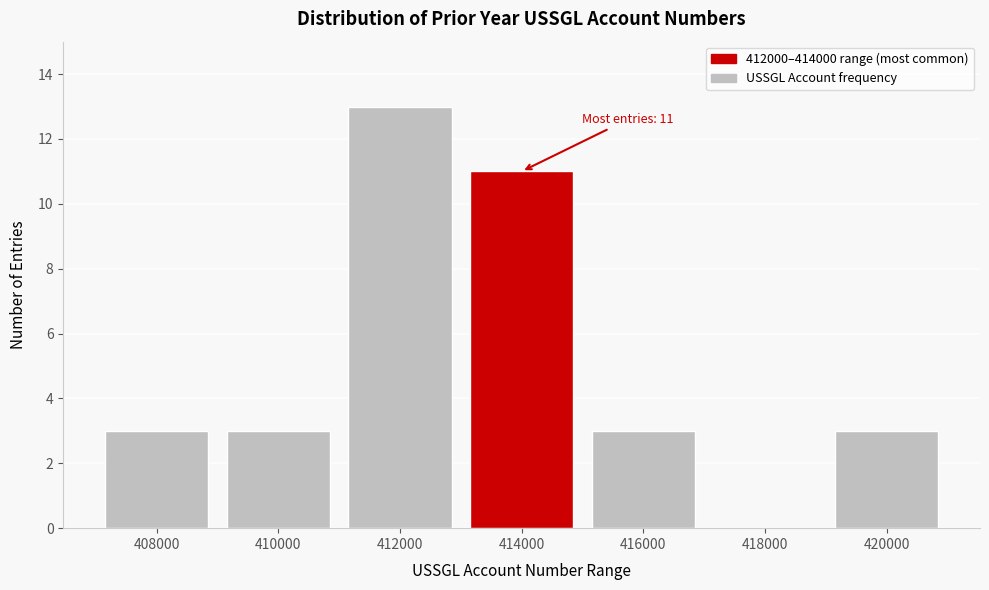

Reading left to right, list all the values displayed in this chart.

408000=3	410000=3	412000=13	414000=11	416000=3	418000=0	420000=3